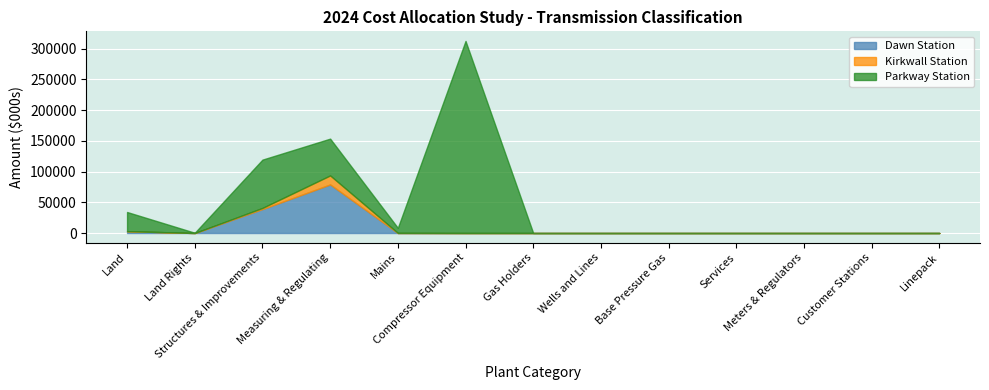

In Kirkwall Station, how many points are higher than both neighbors (excluding endpoints)?

1